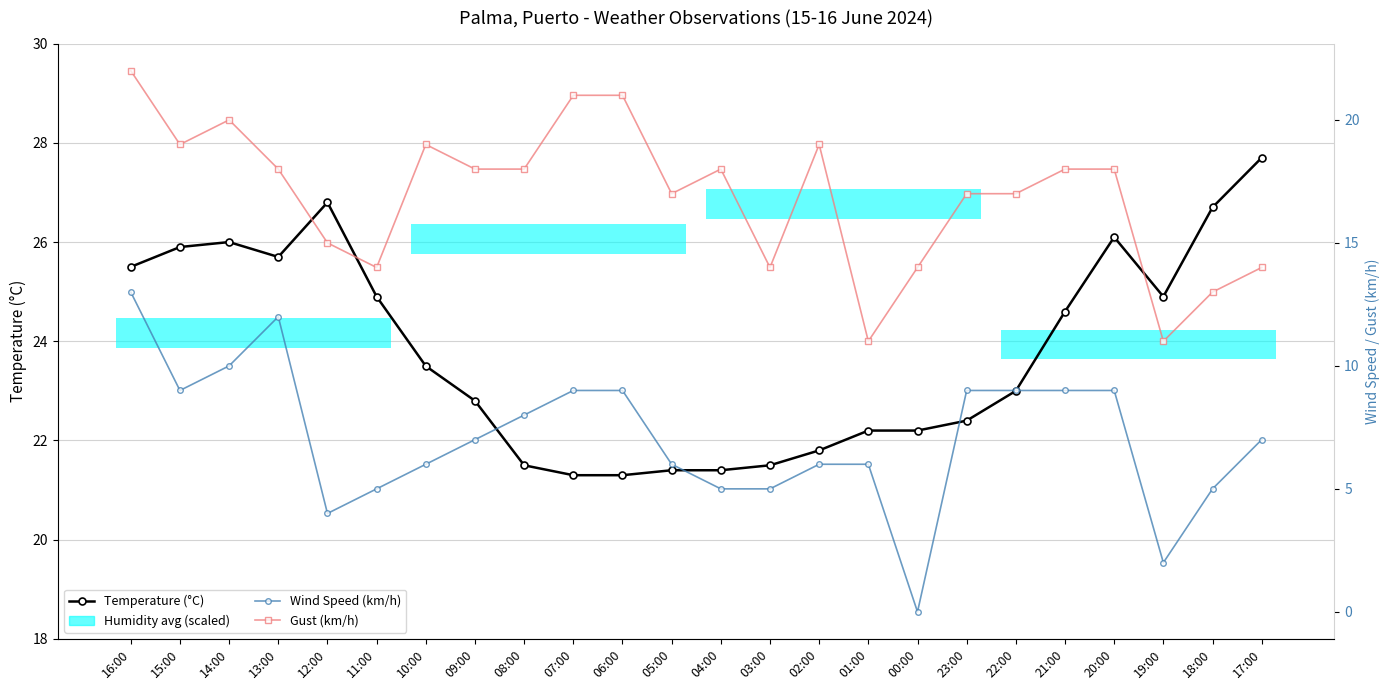

List the series in order of their peak value, highest first.

Temperature (°C), Gust (km/h), Wind Speed (km/h)